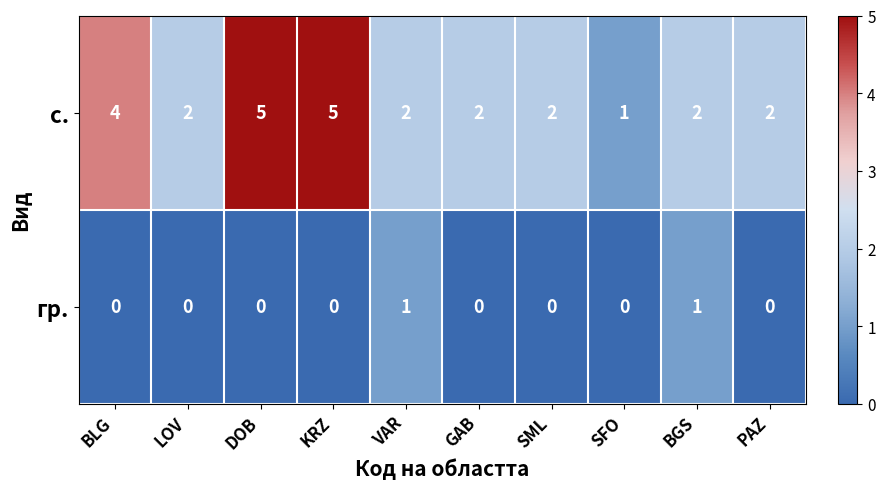

Rank the series at LOV from lowest to highest value.

гр., с.